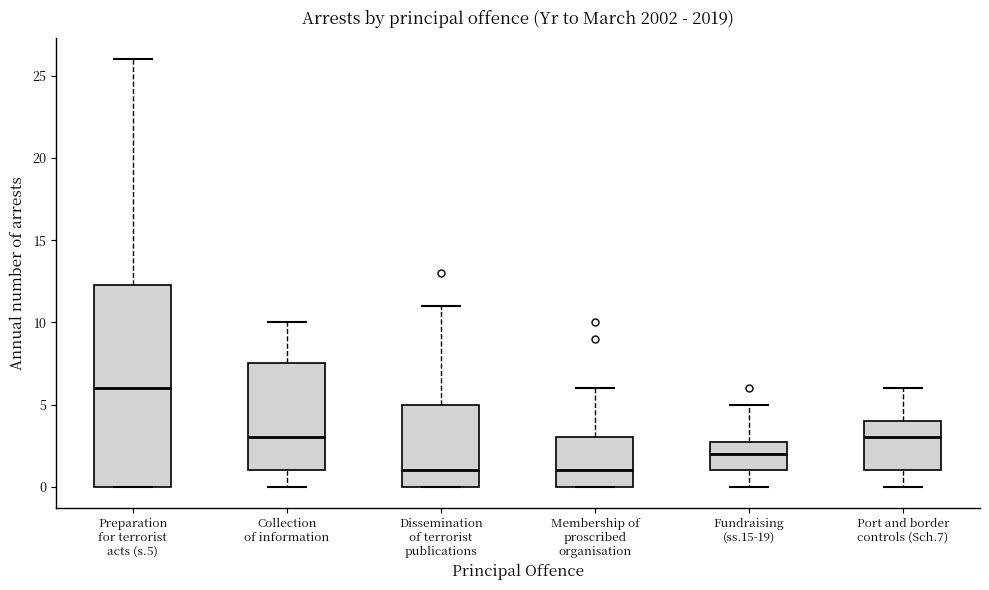

Comparing the boxes themselves (not the whiskers), which one is the tallest?

Preparation for terrorist acts (s.5)